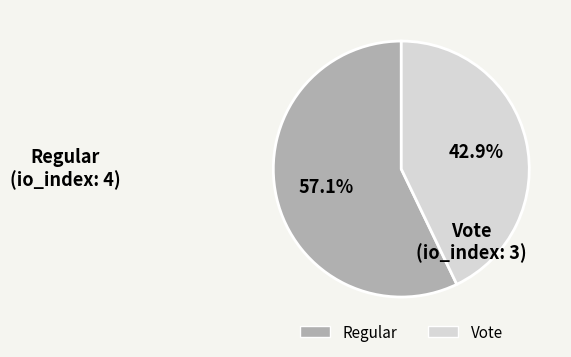

What percentage is the Regular slice, to the nearest percent?

57%